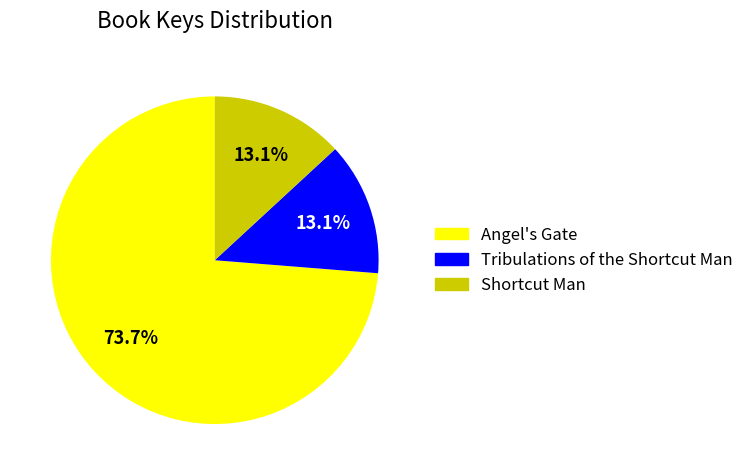

Is it true that Tribulations of the Shortcut Man is 13% of the pie?

True